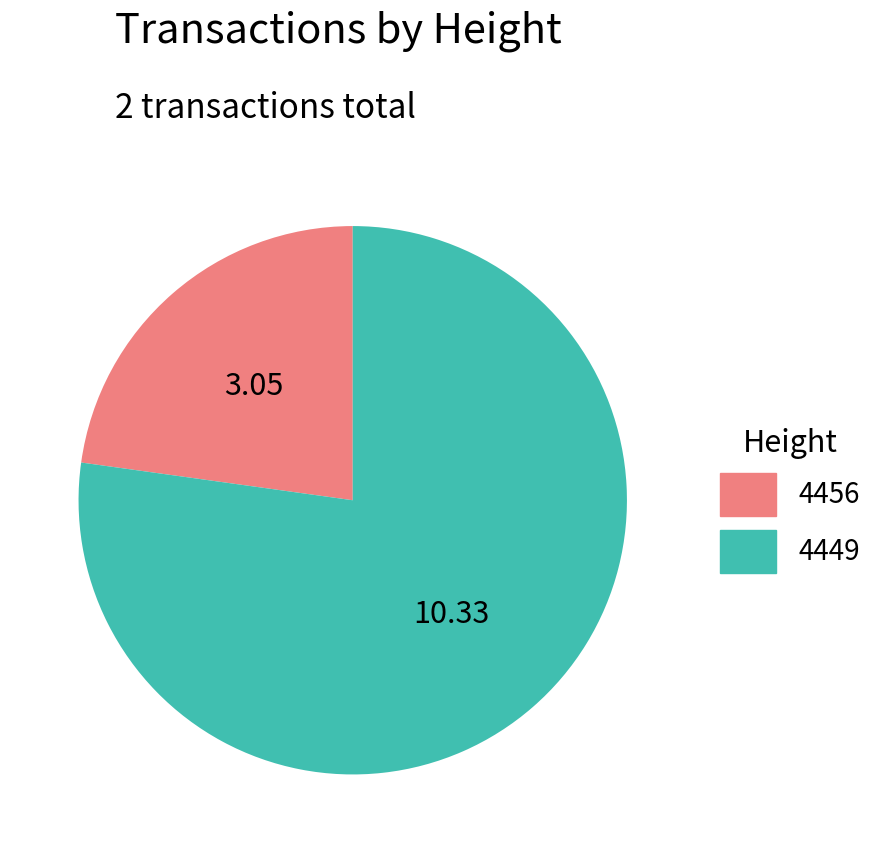

Rank the categories by value from highest to lowest.

4449, 4456